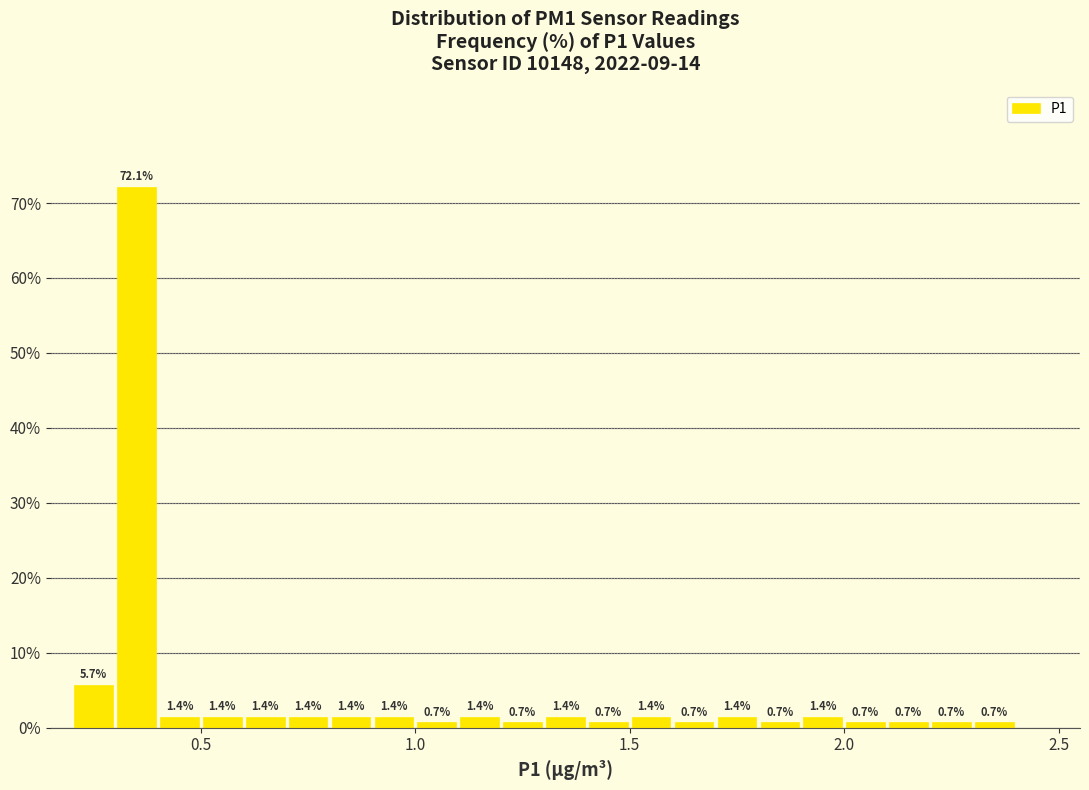

Around what value on the x-axis is the tallest bar? Give the approximate position of its centre, as read against the axis.

0.35